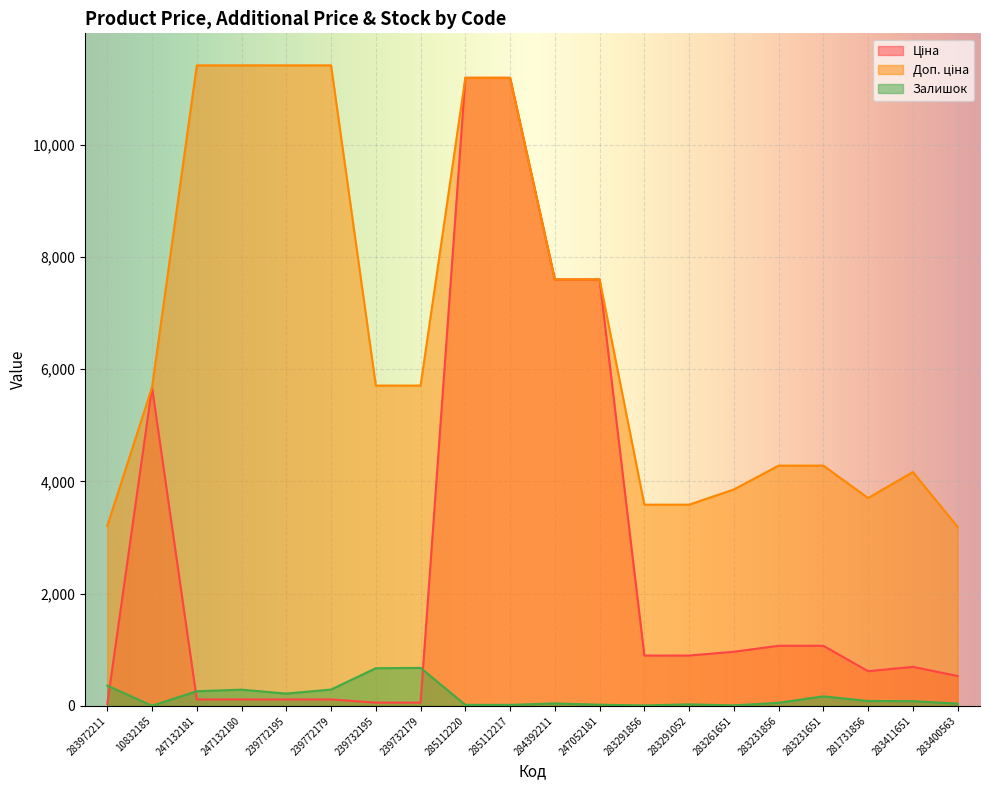

Rank the series by their maximum value, from highest to lowest.

Доп. ціна, Ціна, Залишок